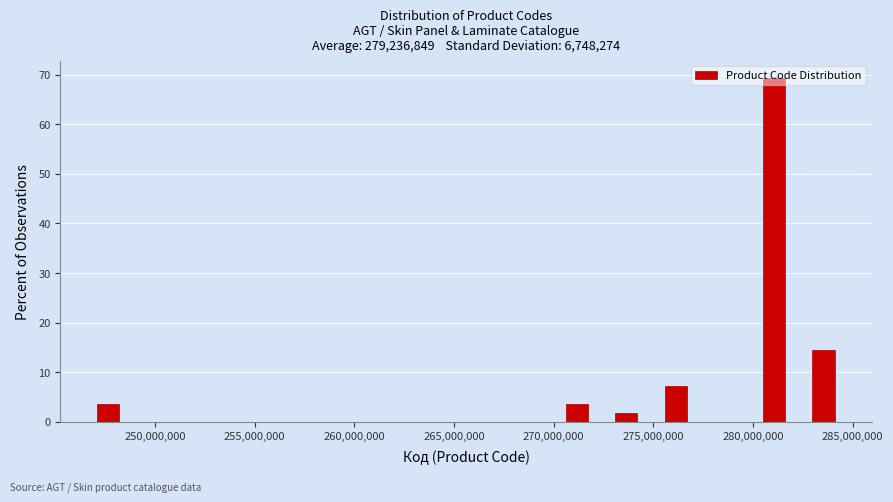

Around what value on the x-axis is the tallest bar? Give the approximate position of its centre, as read against the axis.

281000000